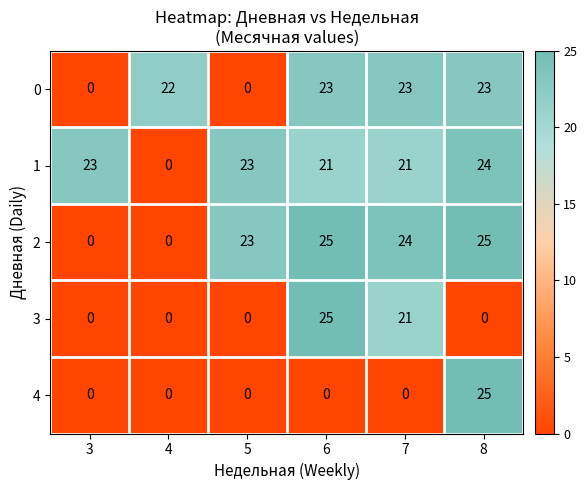

What is the sum of the 1 values at 6 and 8?

45